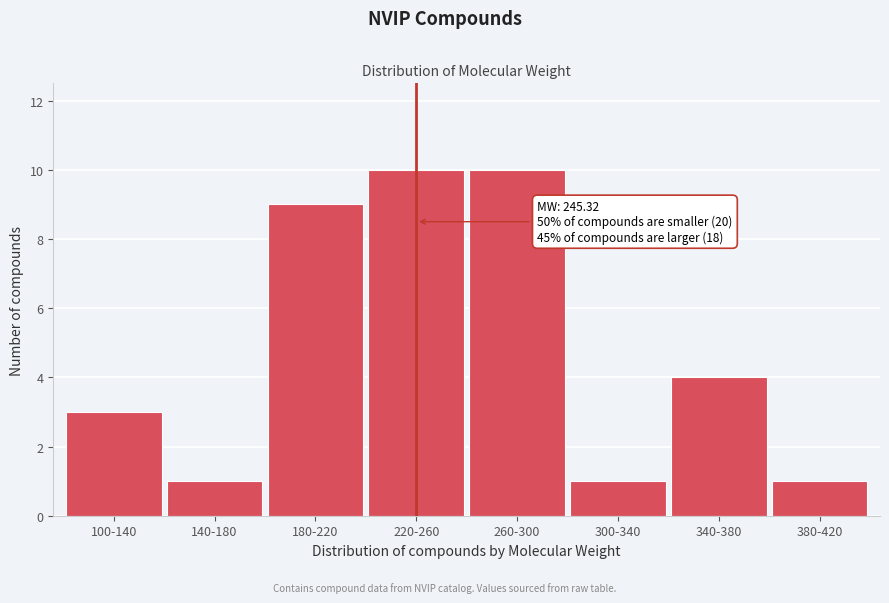

Reading right to left, what are all the values shown in this chart?

1	4	1	10	10	9	1	3